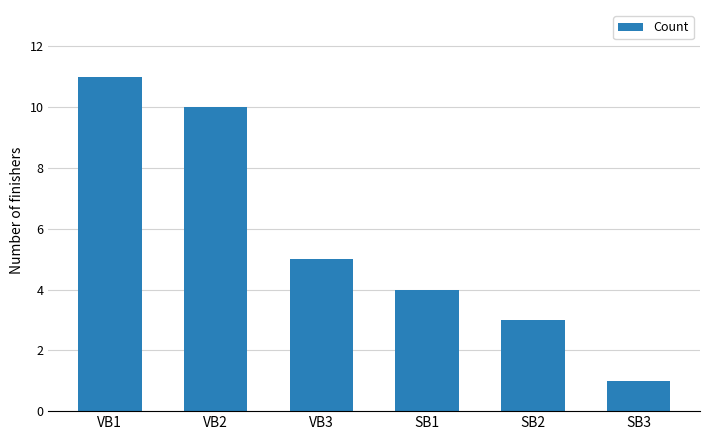

Rank the categories by value from lowest to highest.

SB3, SB2, SB1, VB3, VB2, VB1